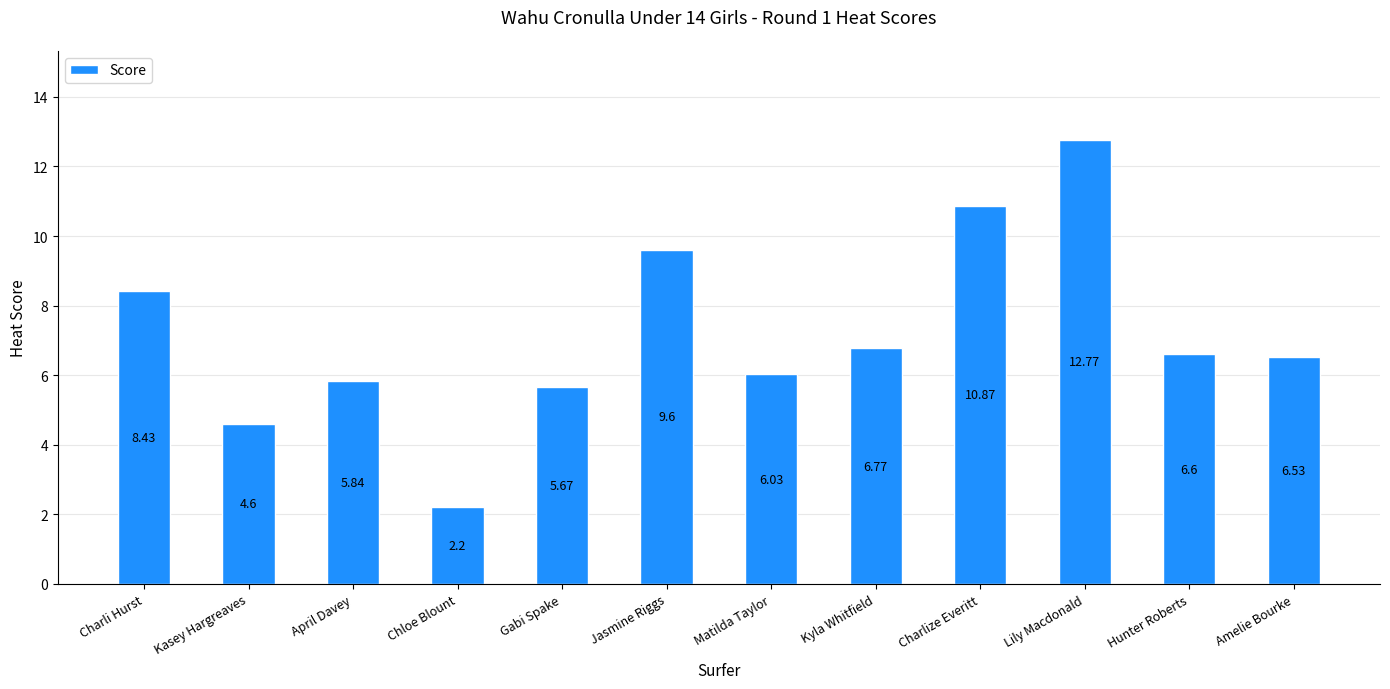

What is the sum of the values at Lily Macdonald and Jasmine Riggs?

22.4